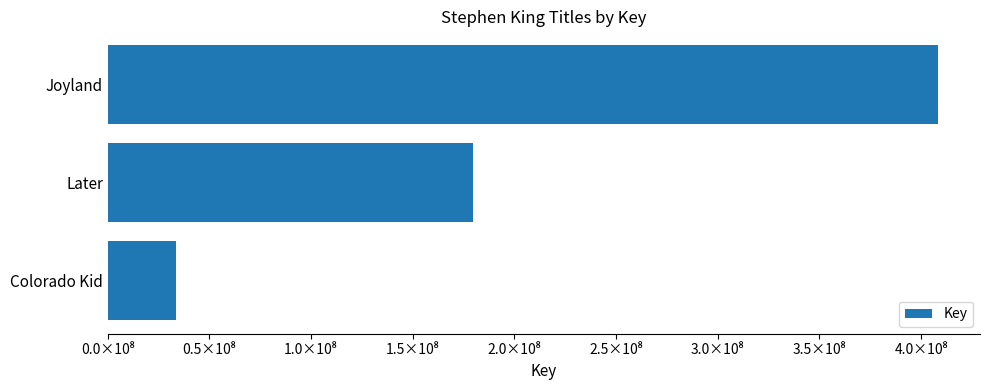

List the labels in order of value, largest first.

Joyland, Later, Colorado Kid